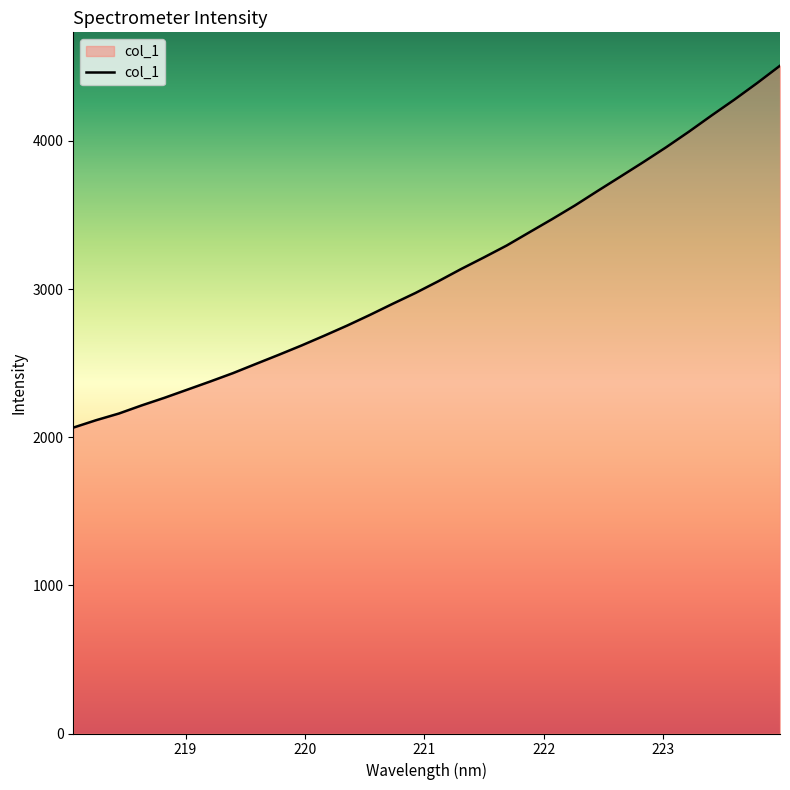

What is the minimum value shown in the chart?

2065.0